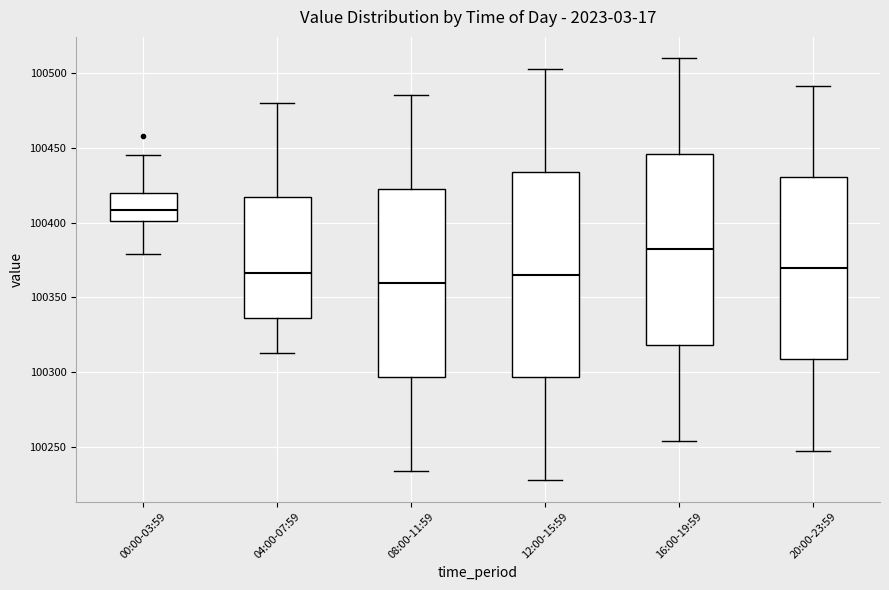

Where does the lower whisker of the box for 12:00-15:59 end on the y-axis? The values are not printed on the chart, so give them approximately, as read against the axis.

100230